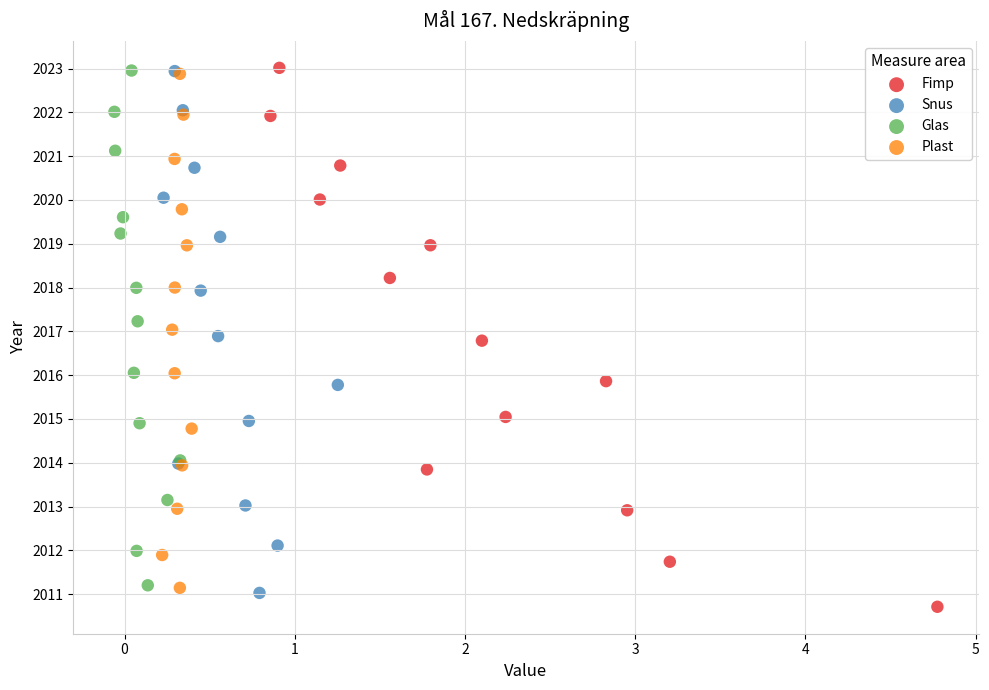

Which series has the widest spread of Y values?

Fimp